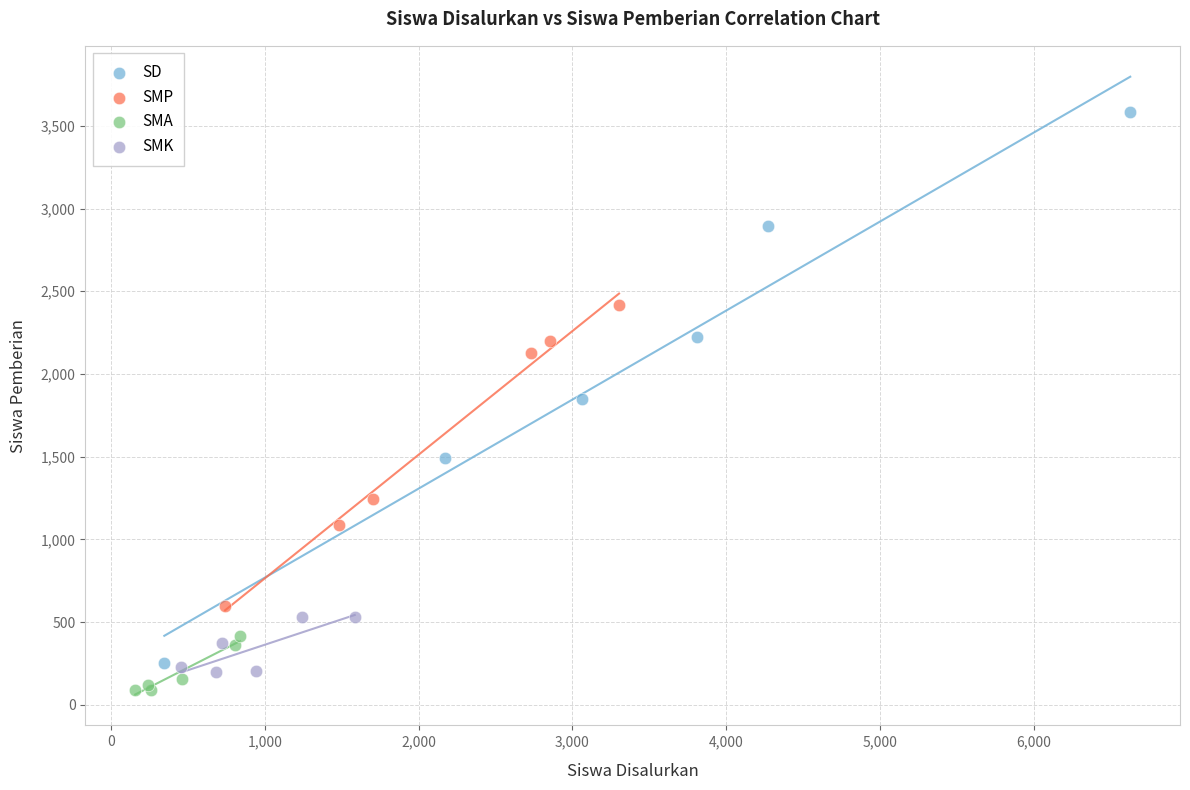

Which series reaches the maximum Y coordinate?

SD